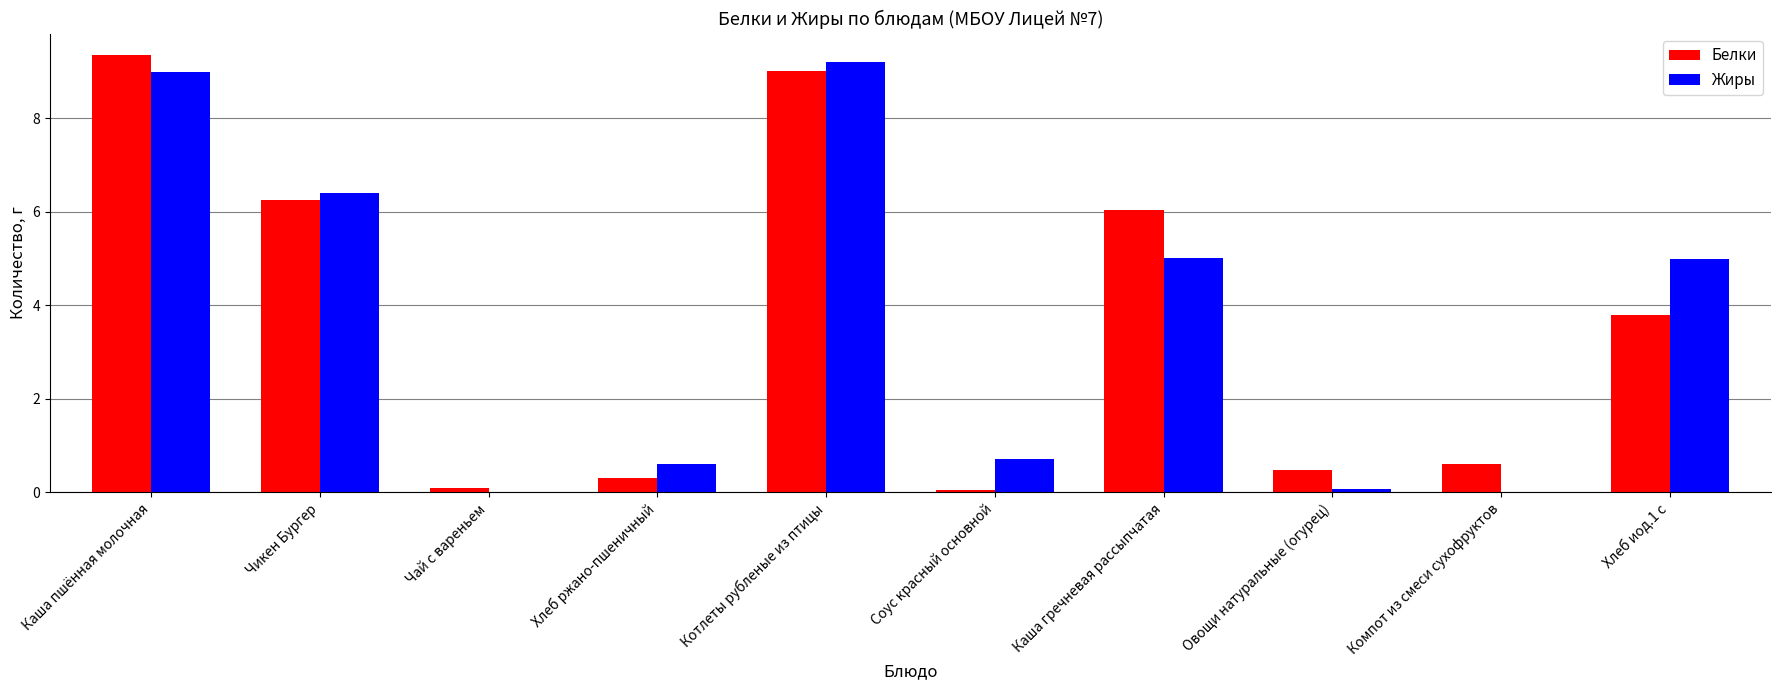

Is the value of Жиры at Овощи натуральные (огурец) greater than the value of Белки at Хлеб иод.1 с?

No